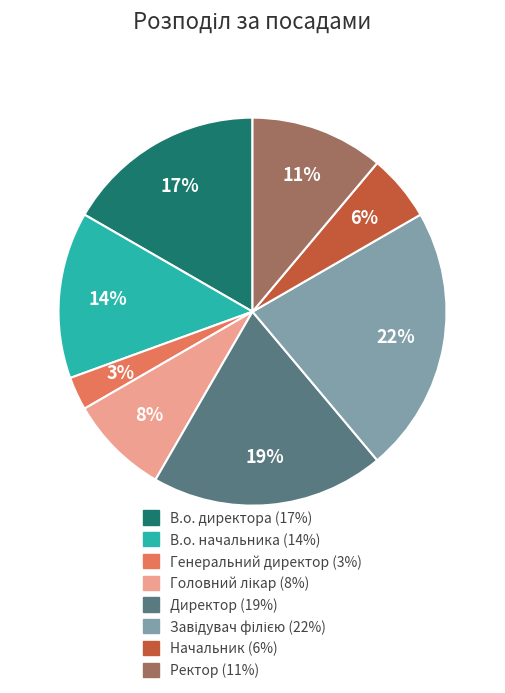

Do В.о. директора and Начальник together represent more than half of the pie?

No